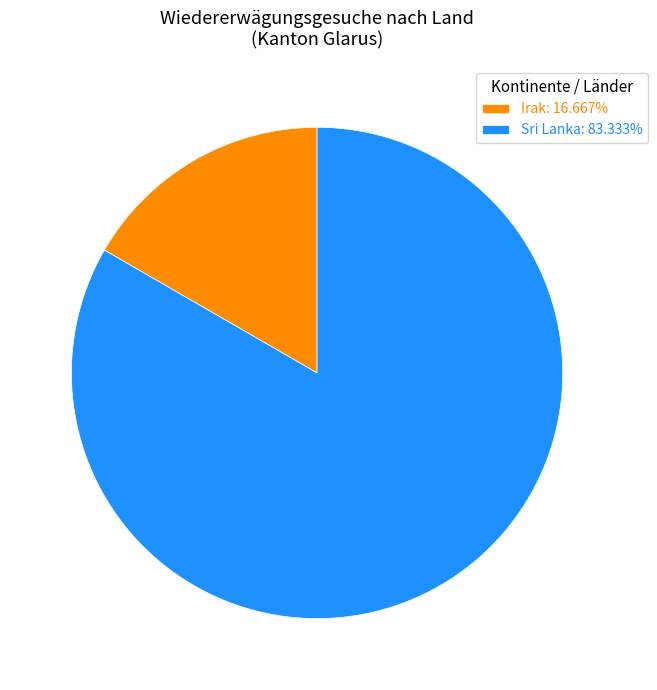

Combined, do Sri Lanka: 83.333% and Irak: 16.667% account for over 50%?

Yes